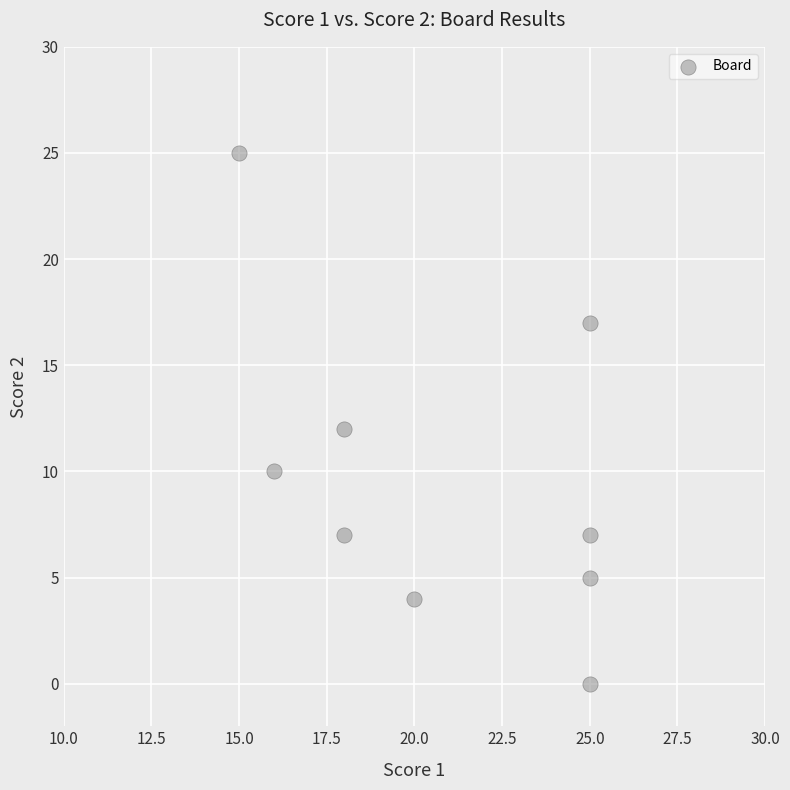

What is the average X value?

21